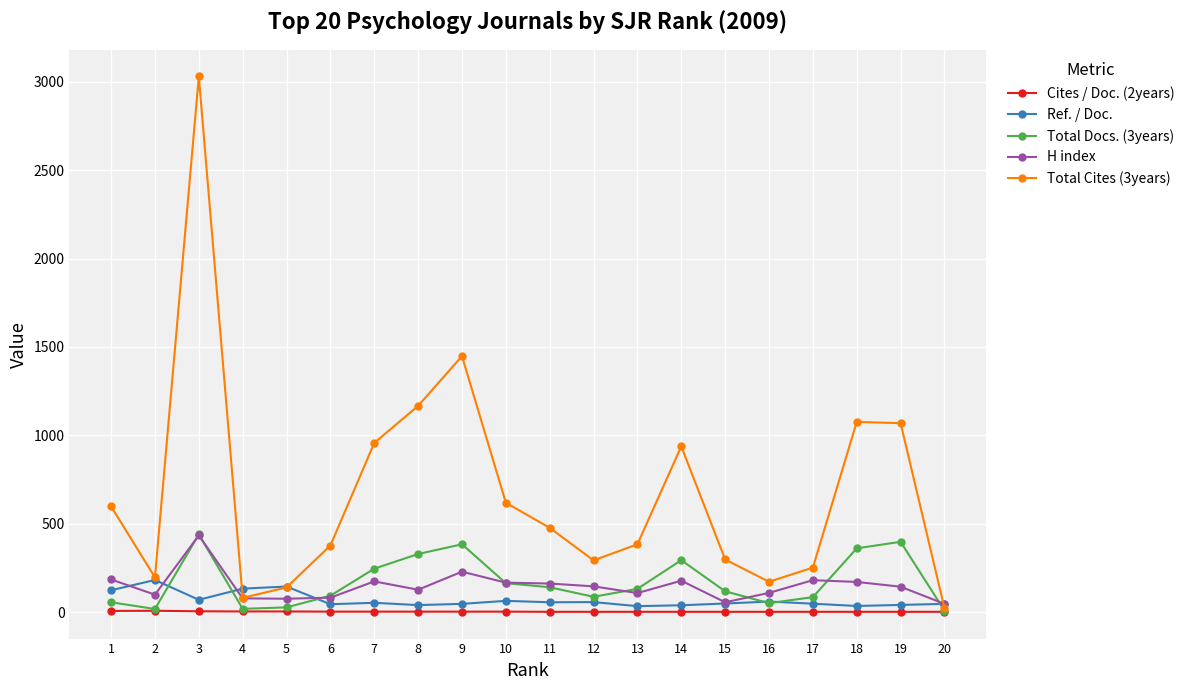

Which category has the highest value in the Total Docs. (3years) series?

3